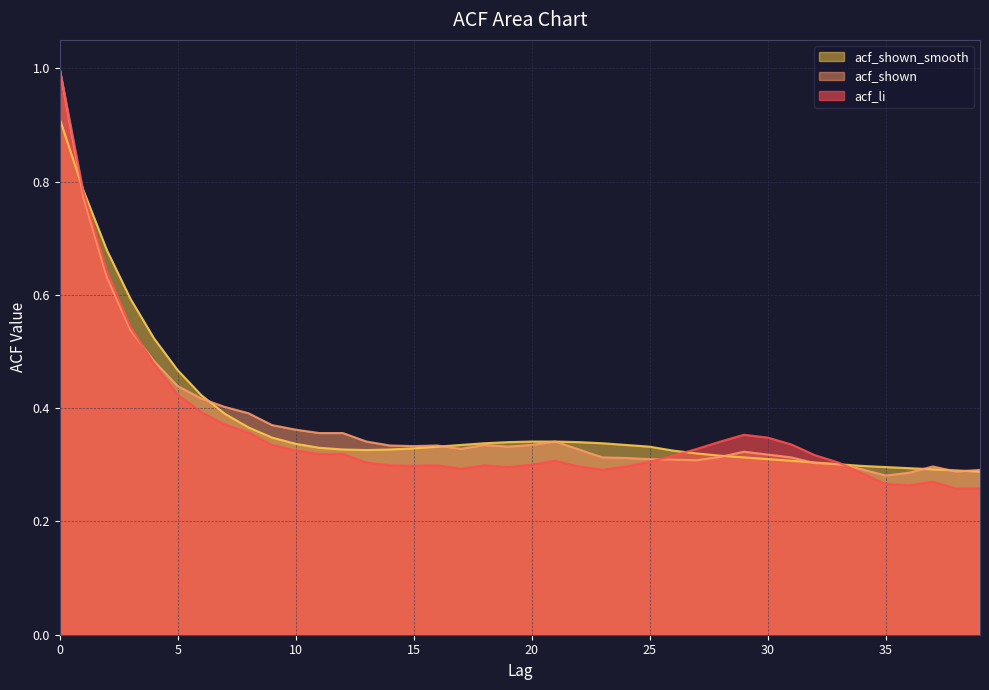

At how many categories does at least one series exceed 0?

40